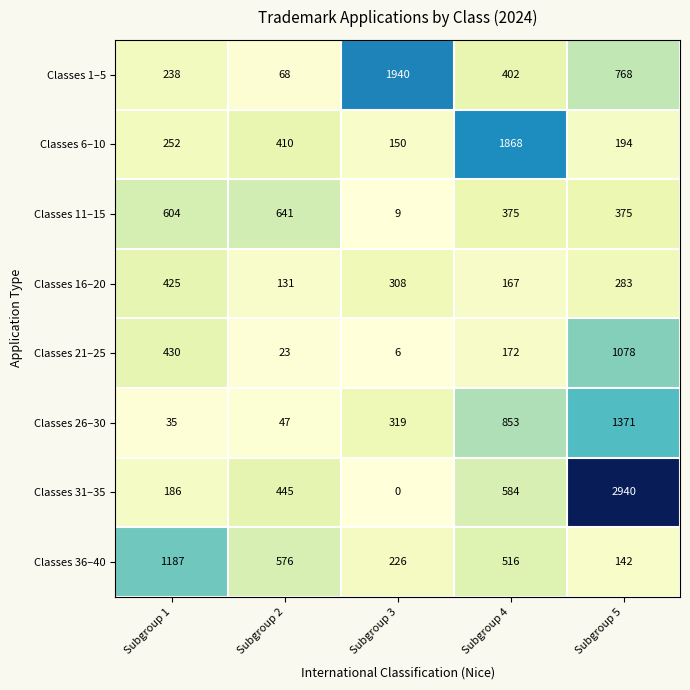

Rank the series by their maximum value, from lowest to highest.

Classes 16–20, Classes 11–15, Classes 21–25, Classes 36–40, Classes 26–30, Classes 6–10, Classes 1–5, Classes 31–35